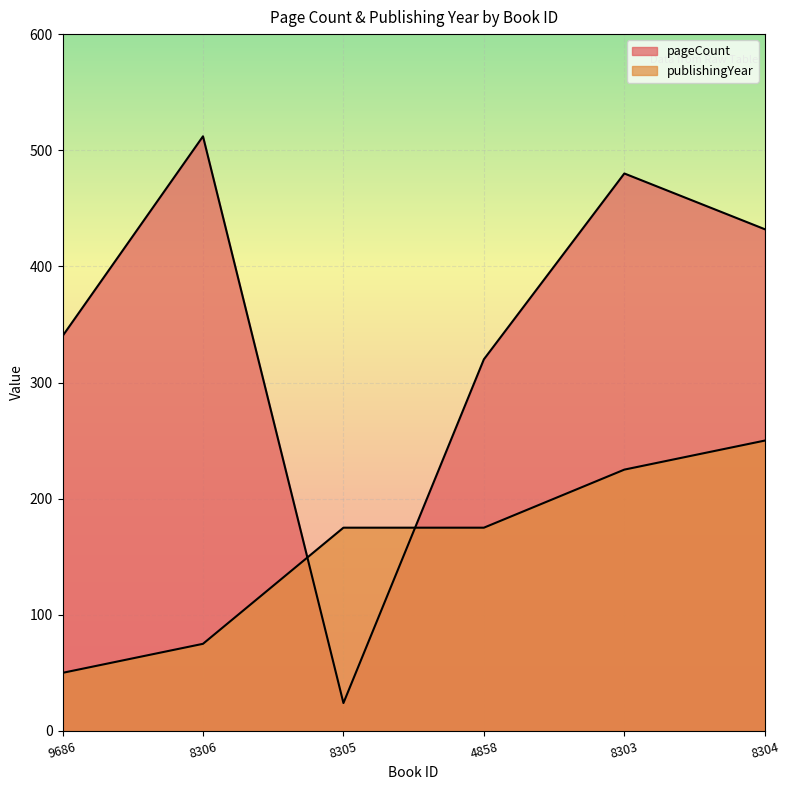

List the series in order of their overall mean, highest first.

pageCount, publishingYear